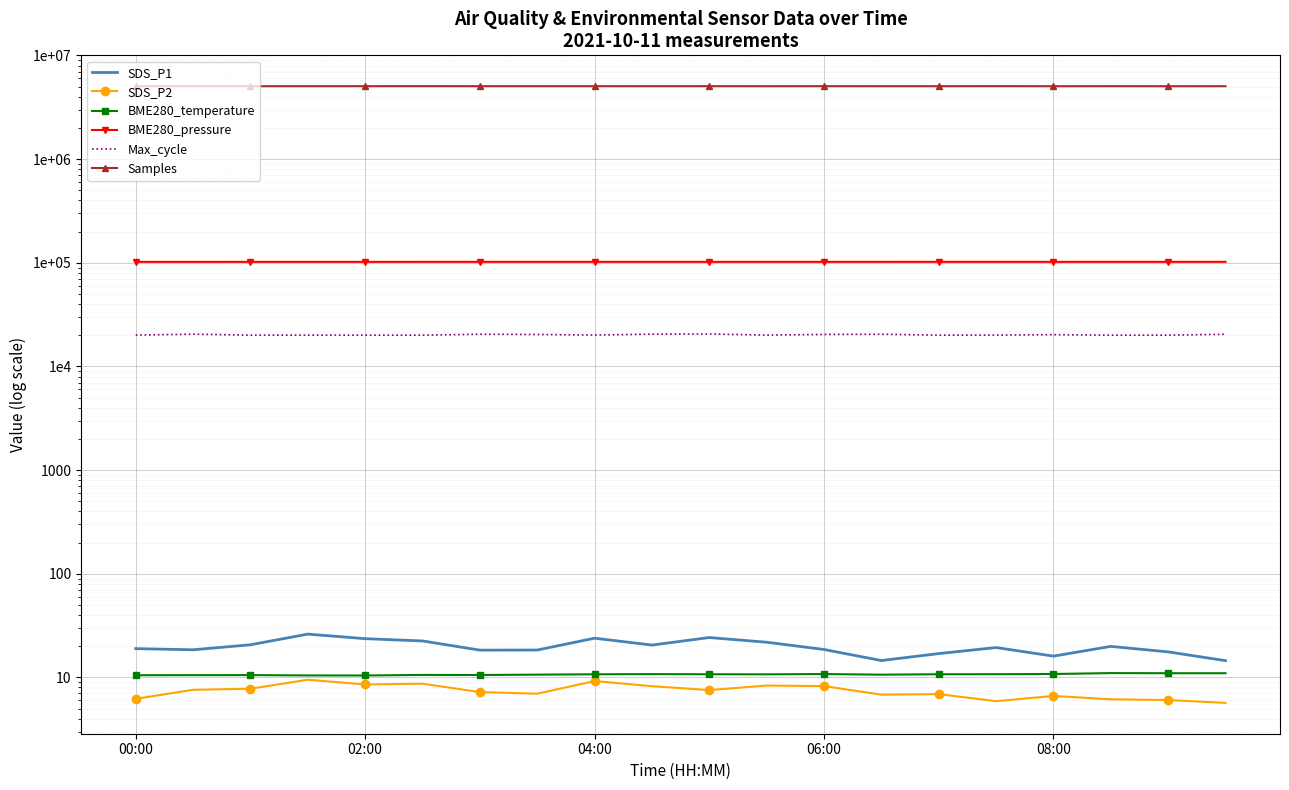

What is the sum of all SDS_P1 values?

395.3